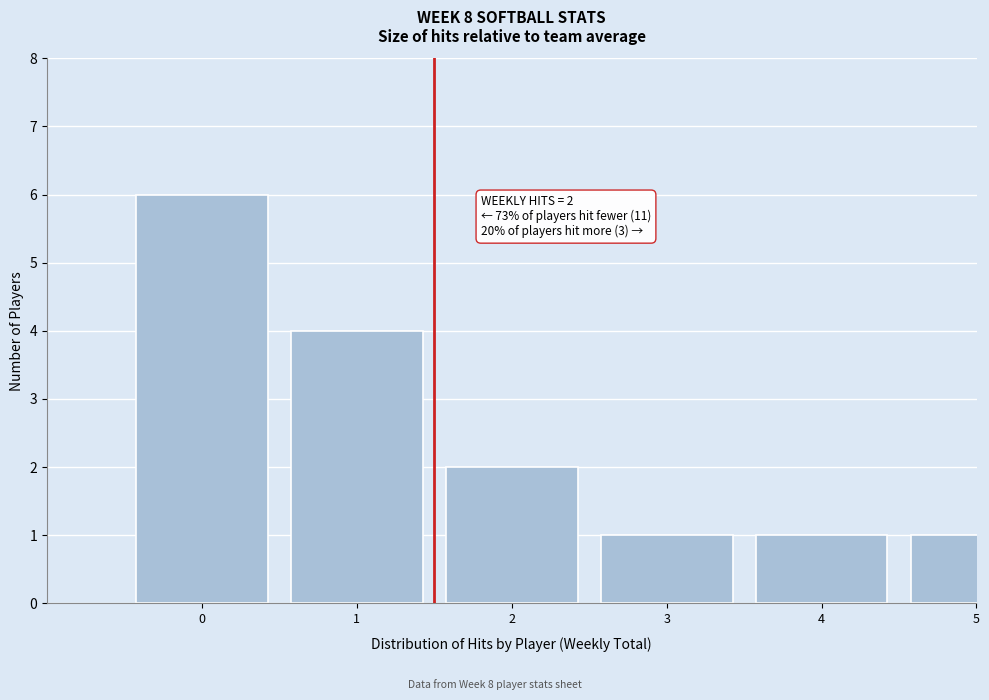

Reading left to right, list all the values displayed in this chart.

6	4	2	1	1	1